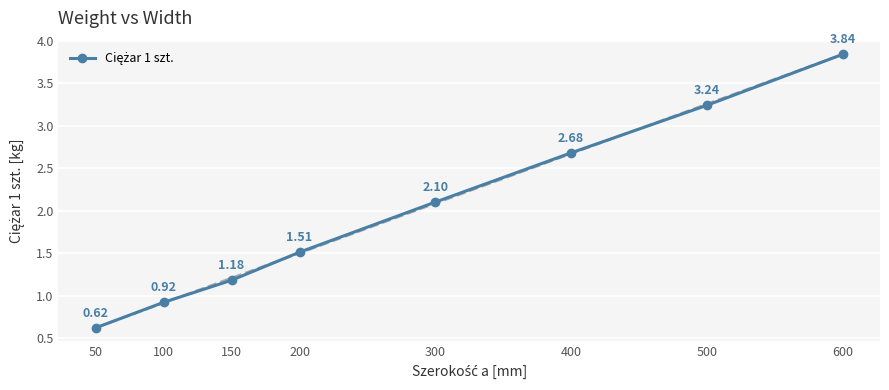

True or false: the data shows 1.1 at 300.

False